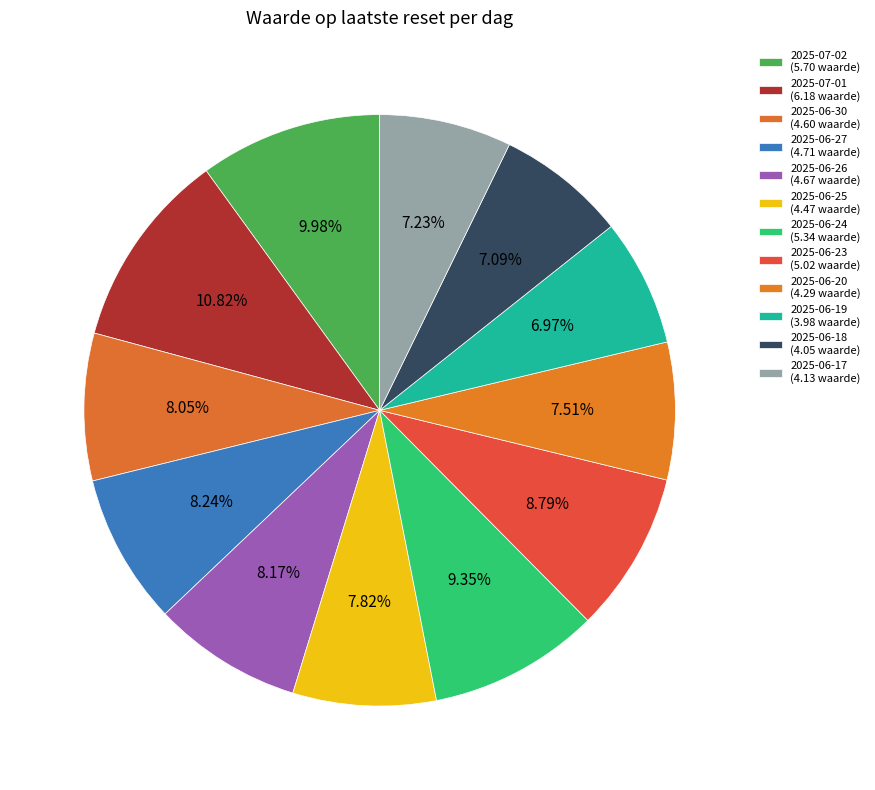

True or false: 2025-07-01 accounts for 11% of the total.

True